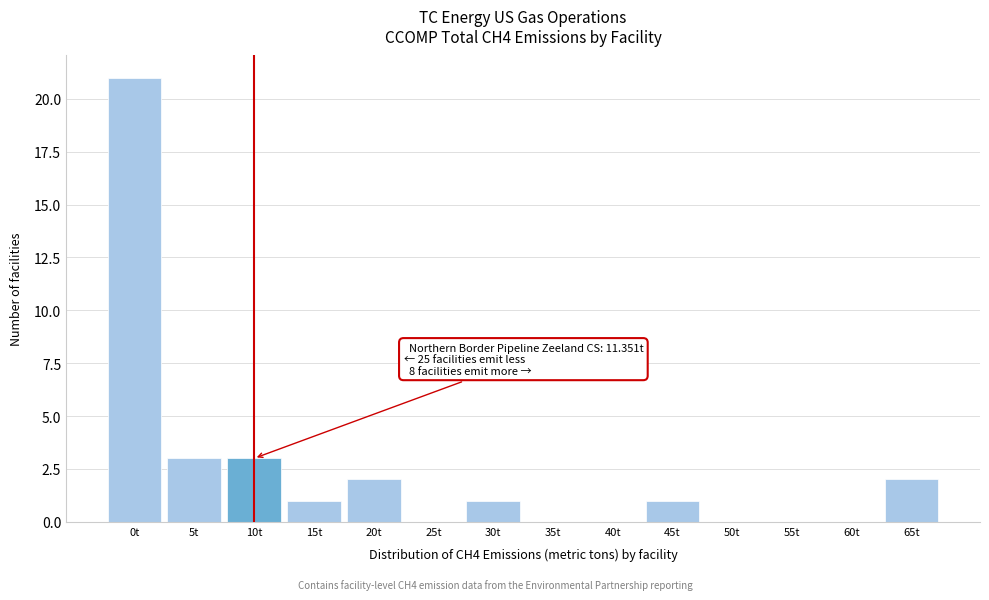

Reading left to right, extract all data points from this chart.

0t=21	5t=3	10t=3	15t=1	20t=2	25t=0	30t=1	35t=0	40t=0	45t=1	50t=0	55t=0	60t=0	65t=2